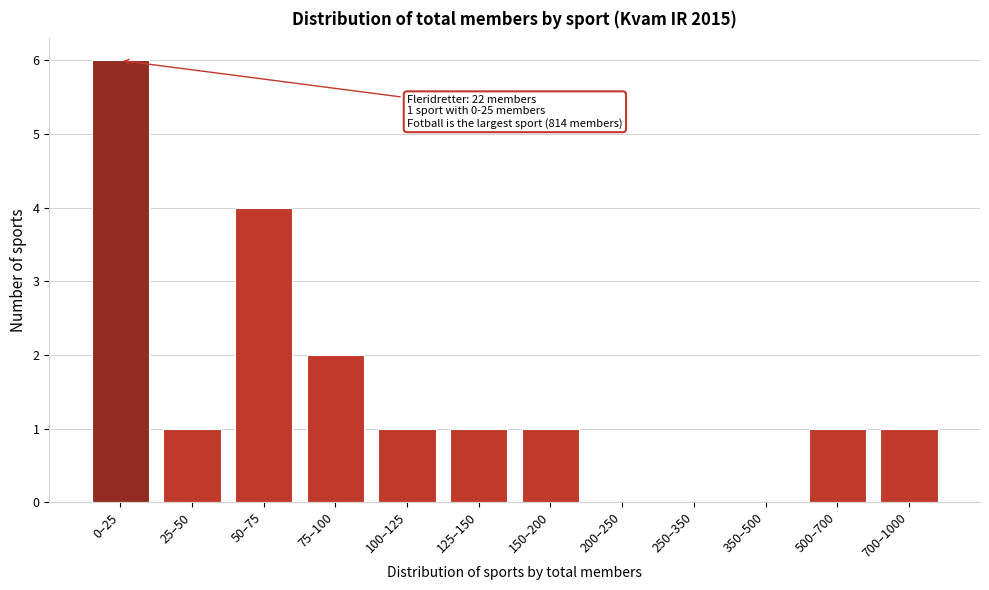

Reading left to right, extract all data points from this chart.

0–25=6	25–50=1	50–75=4	75–100=2	100–125=1	125–150=1	150–200=1	200–250=0	250–350=0	350–500=0	500–700=1	700–1000=1